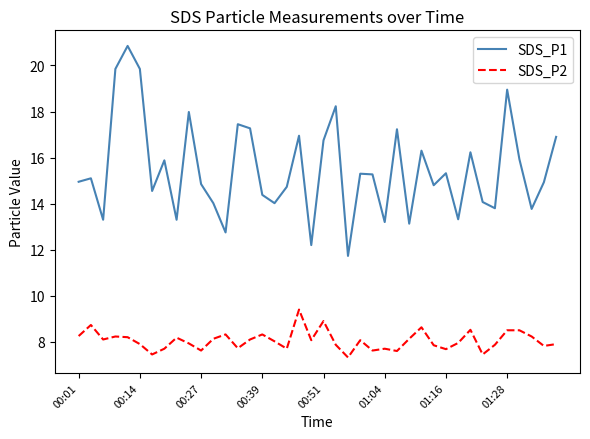

Which series has the widest spread of values?

SDS_P1